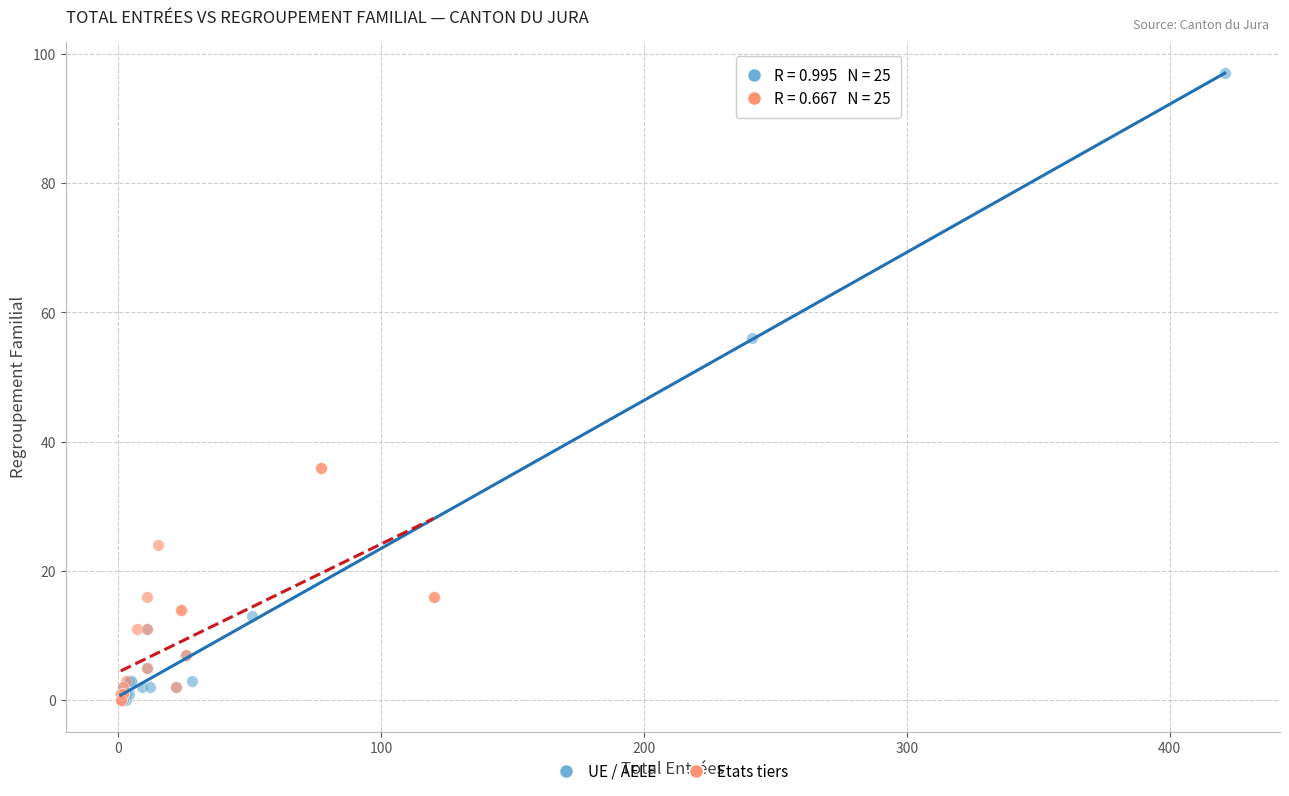

Which series has the largest Y range (max minus min)?

UE / AELE